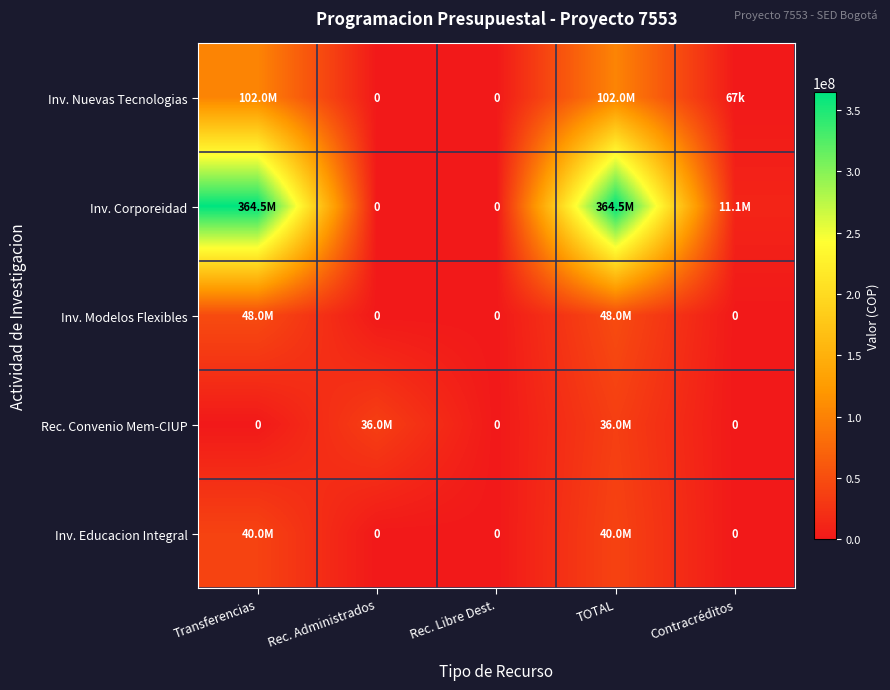

At which category does the chart reach its minimum across all series?

Rec. Administrados